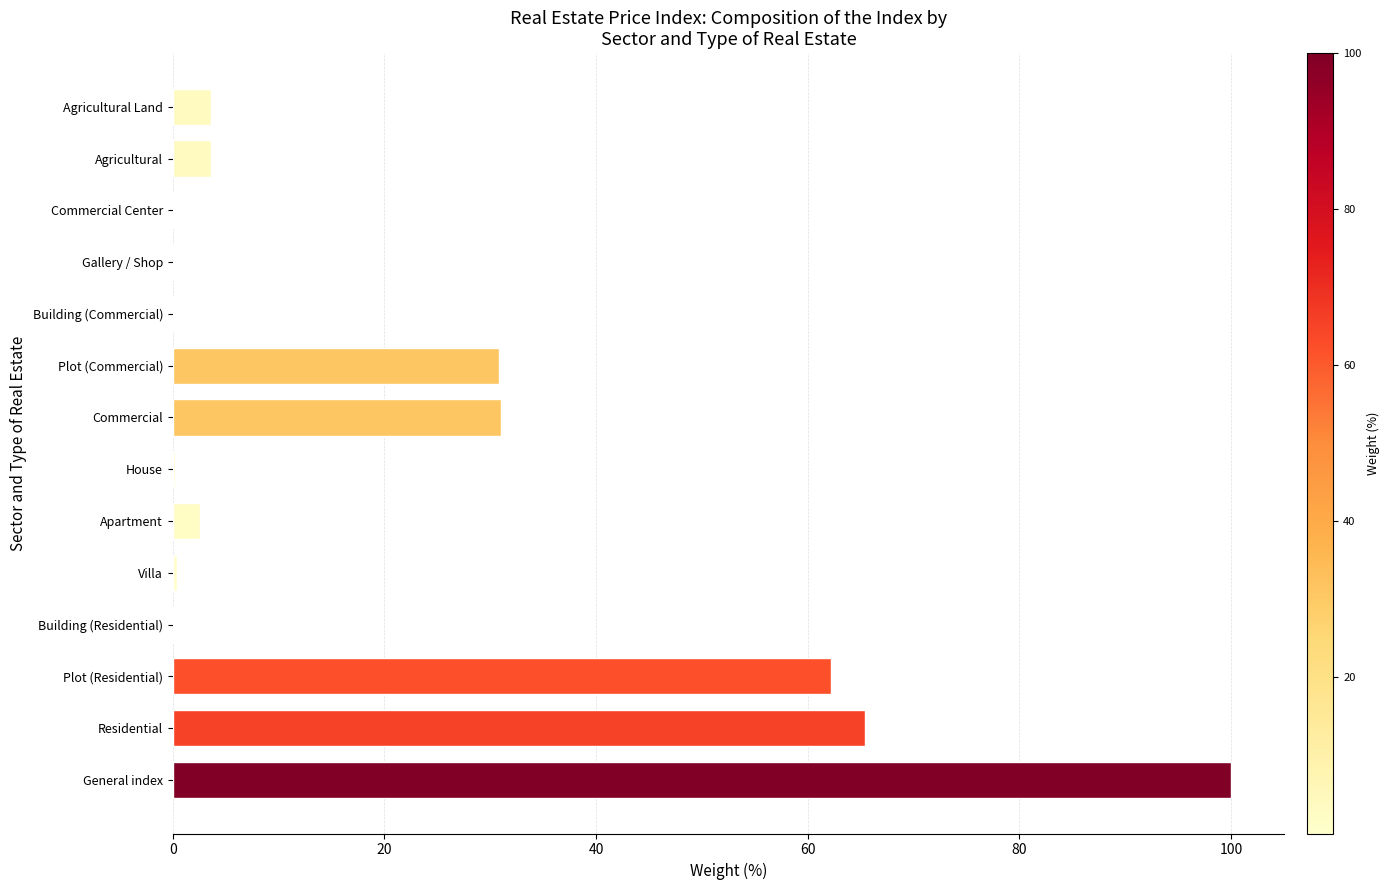

What is the sum of the values at Agricultural and Agricultural Land?

7.2